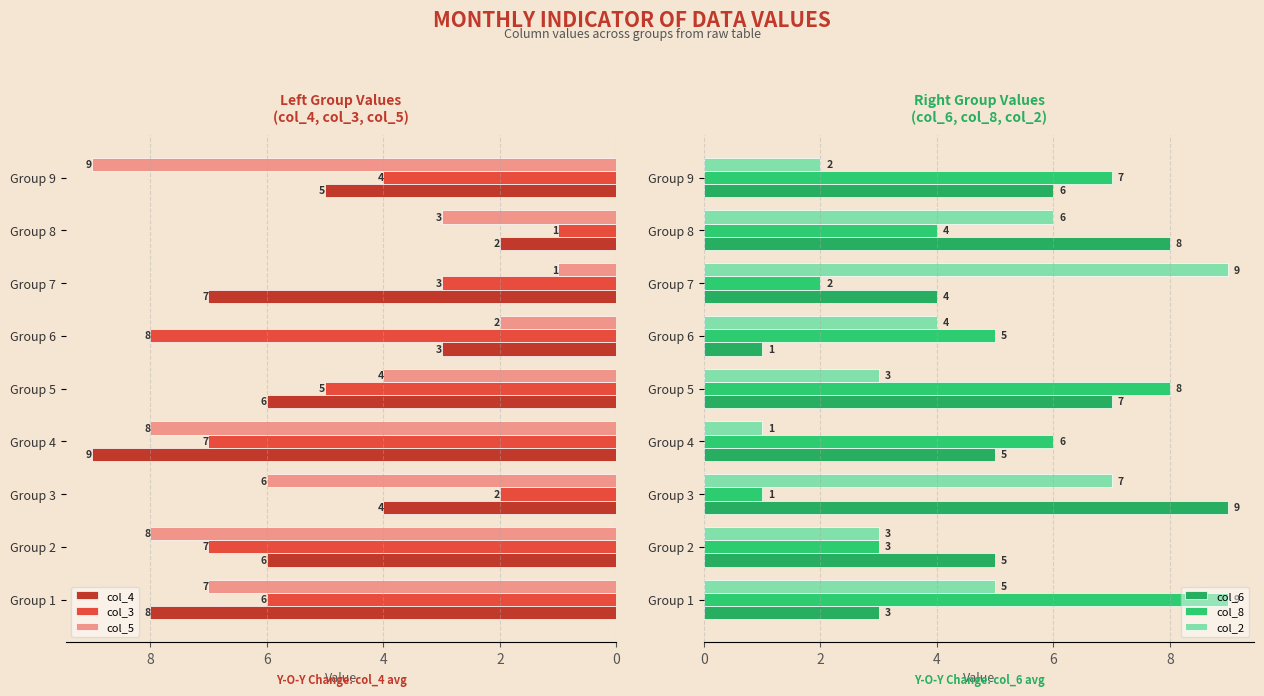

What is the value of the col_2 bar at the 6th from the left?

4